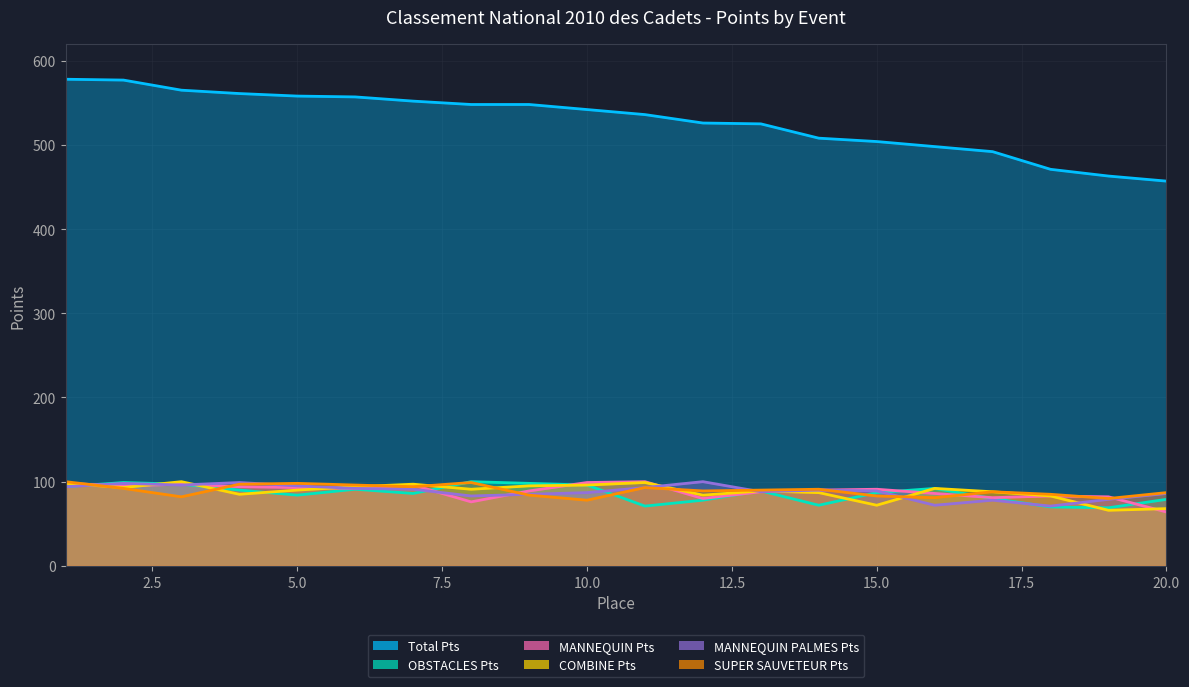

Is the value of Total Pts at 18 greater than the value of MANNEQUIN PALMES Pts at 20?

Yes